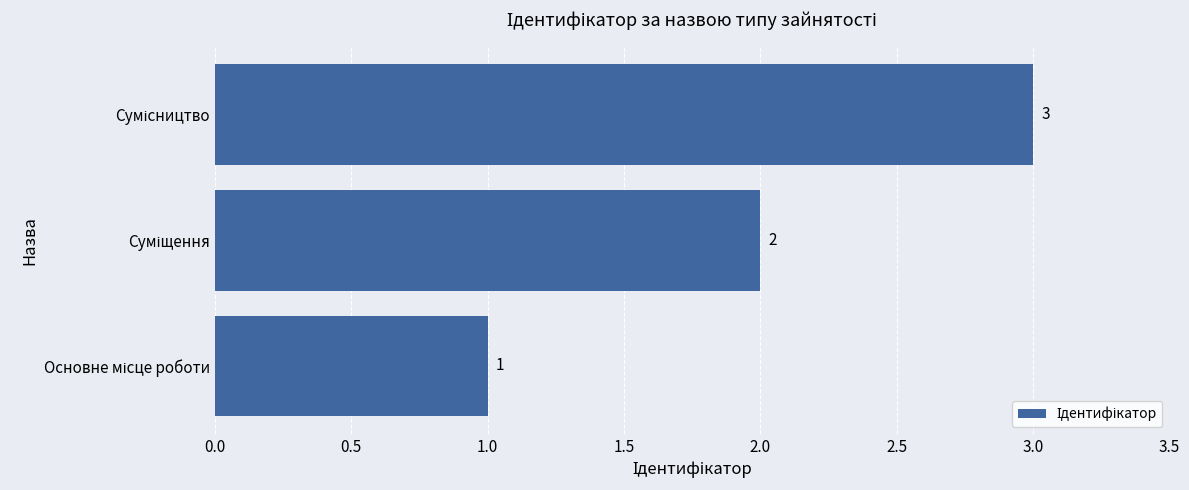

Count the values in the range 1 to 3.

3